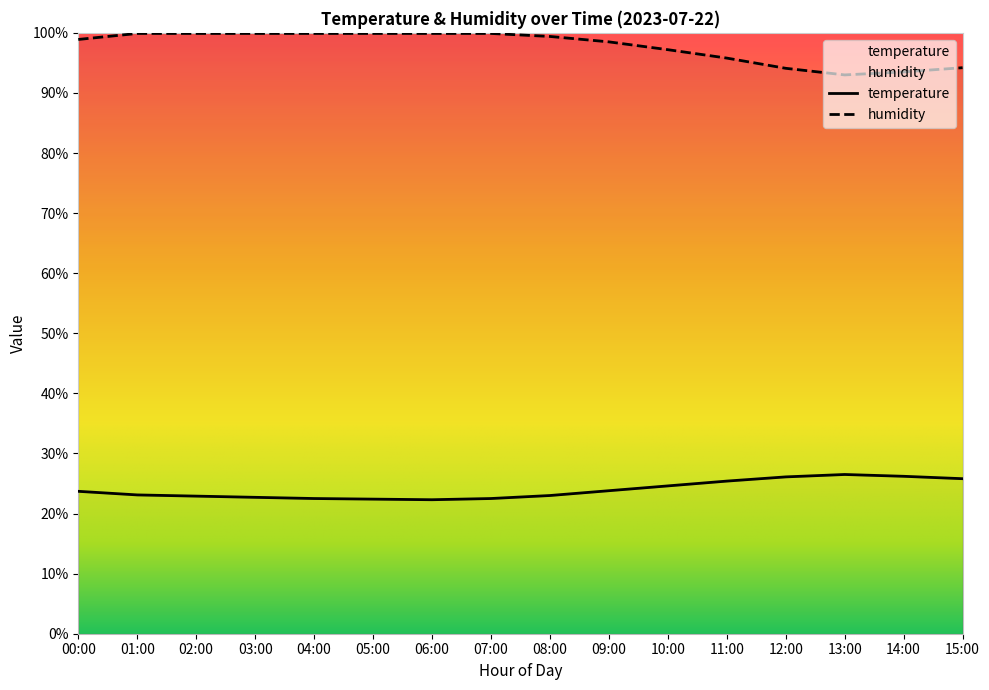

At which category is the sum across all series the highest?

01:00